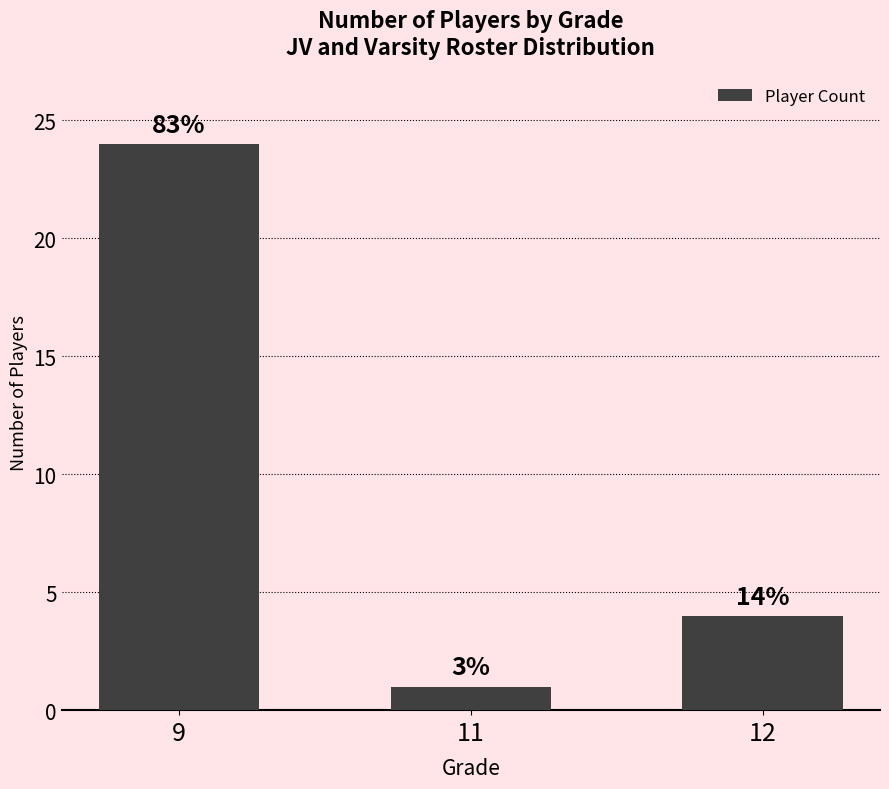

Reading left to right, list all the values displayed in this chart.

9=24	11=1	12=4